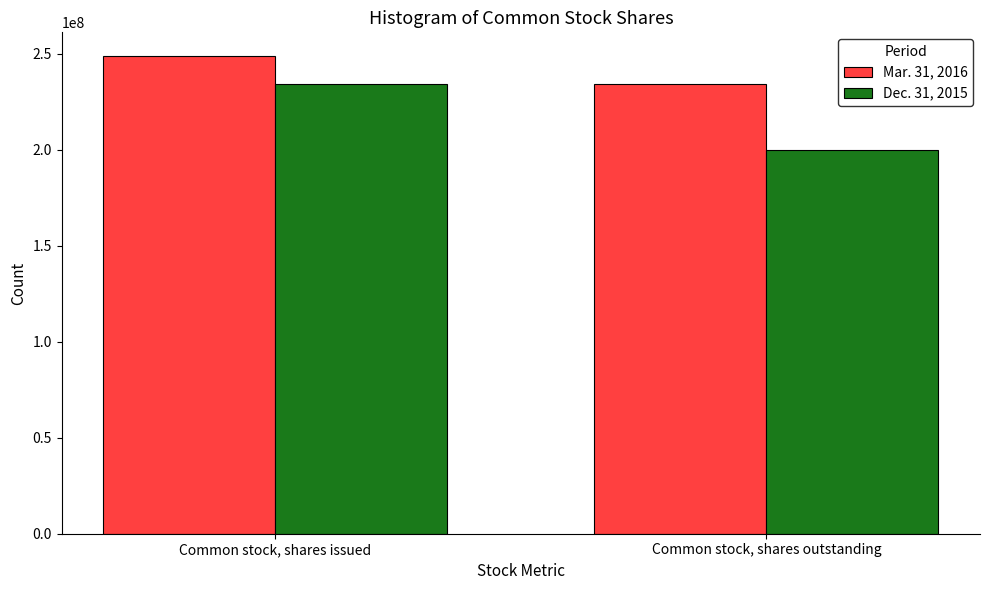

True or false: Mar. 31, 2016 has a value of 234343197 at Common stock, shares outstanding.

True